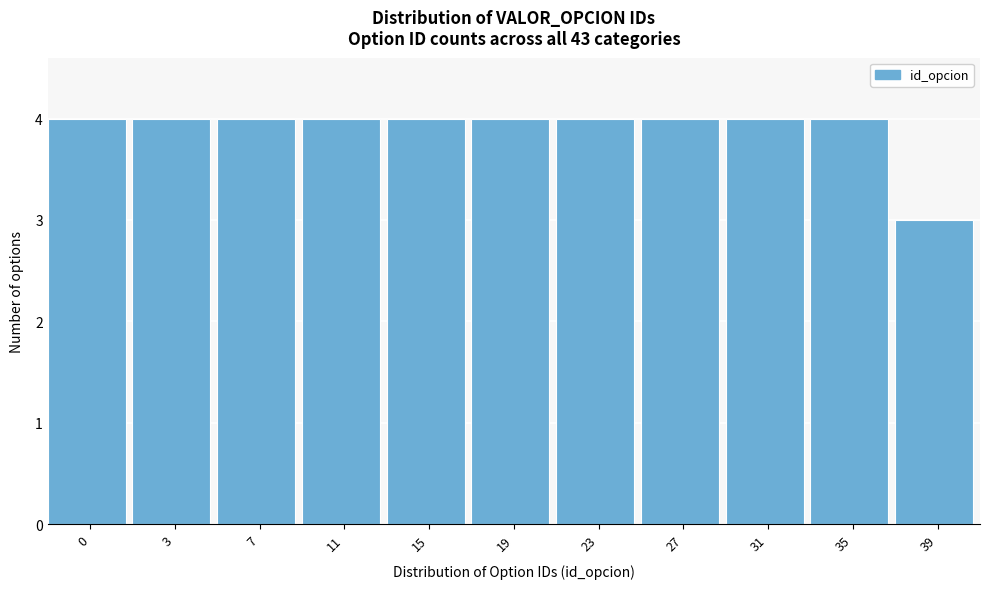

Reading left to right, what are all the values shown in this chart?

4	4	4	4	4	4	4	4	4	4	3